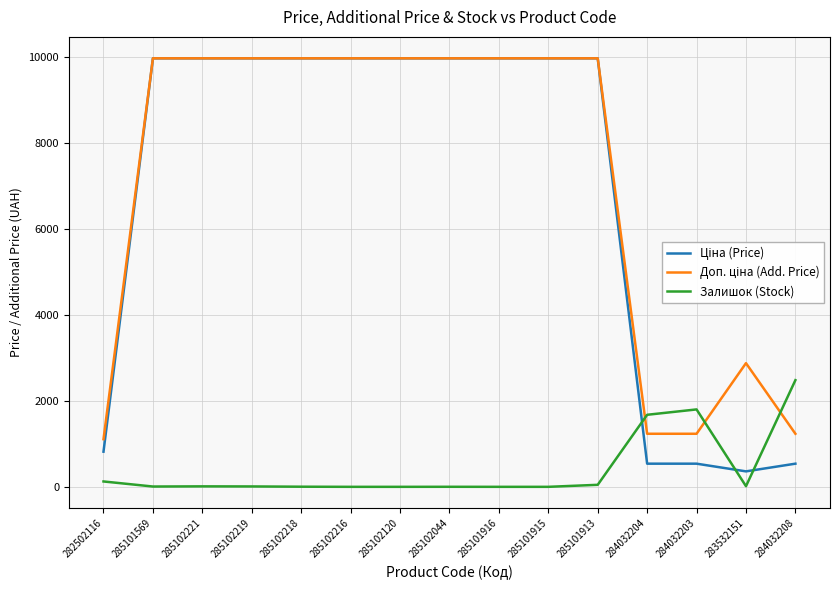

What is the greatest value displayed?

9975.0